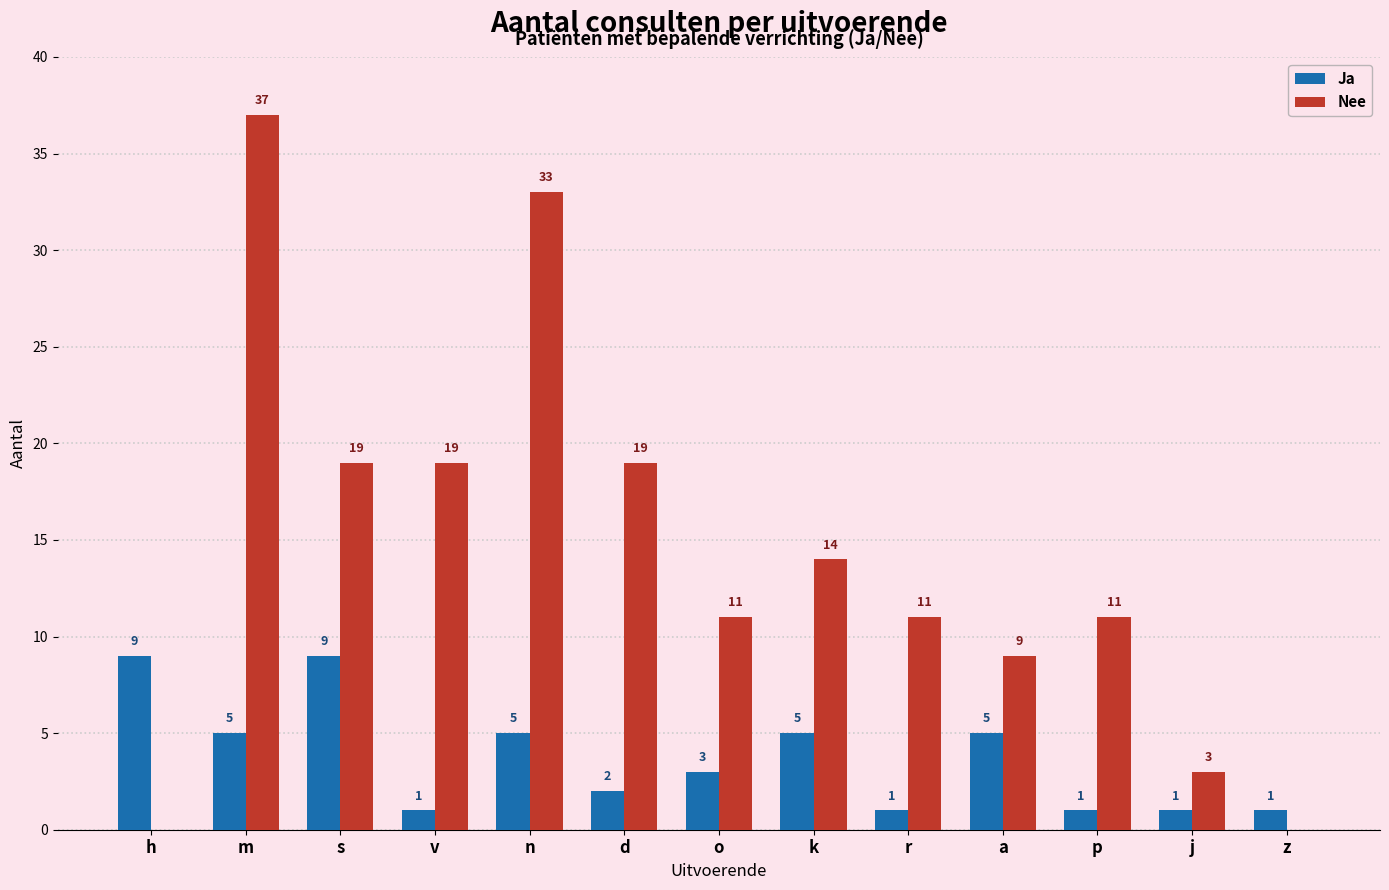

Is it true that Nee equals 22 at k?

False